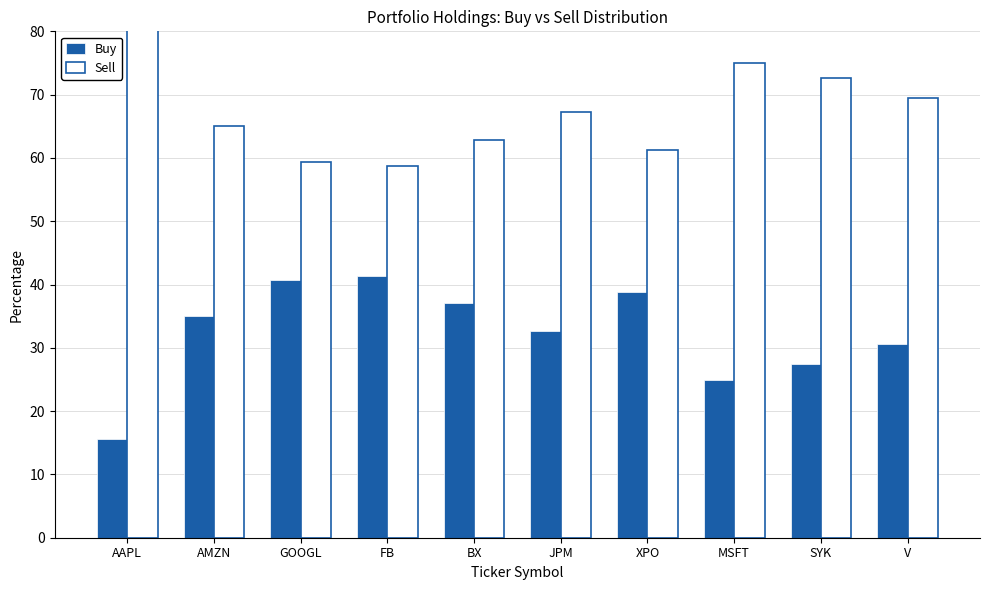

Which series has the largest total across all categories?

Sell